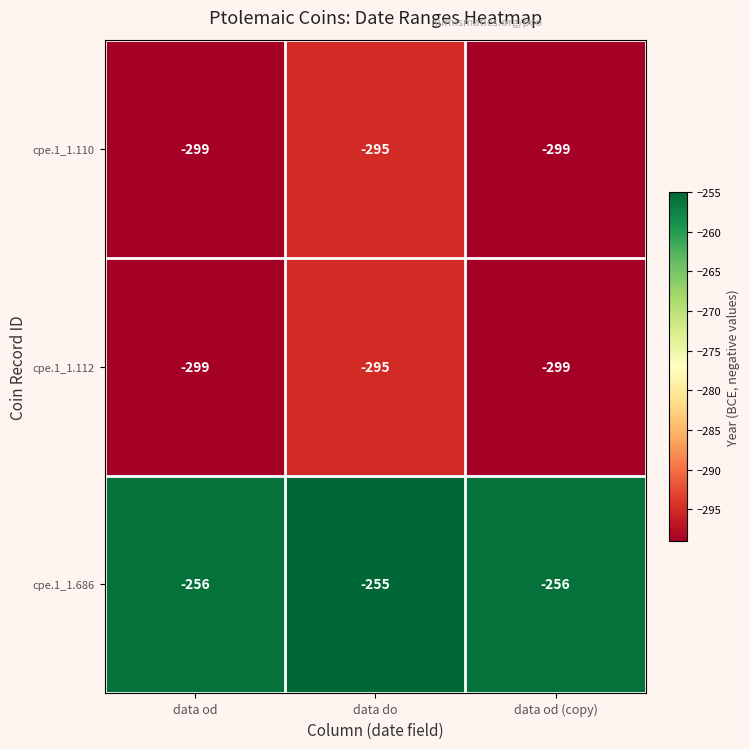

Reading left to right, what are all the values shown in this chart?

cpe.1_1.110: data od=-299	data do=-295	data od (copy)=-299
cpe.1_1.112: data od=-299	data do=-295	data od (copy)=-299
cpe.1_1.686: data od=-256	data do=-255	data od (copy)=-256